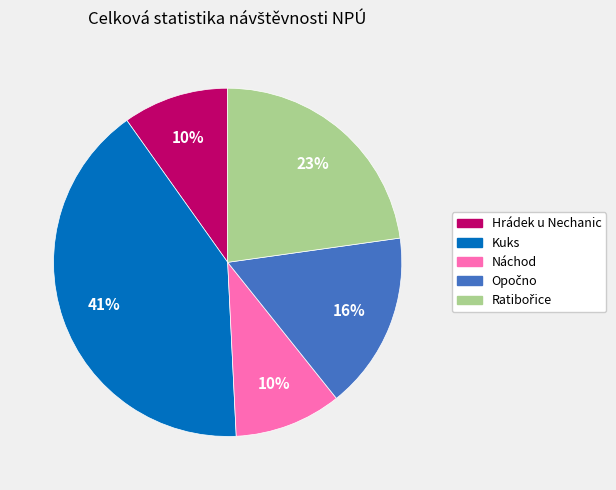

To the nearest percent, what percentage of the pie is Kuks?

41%